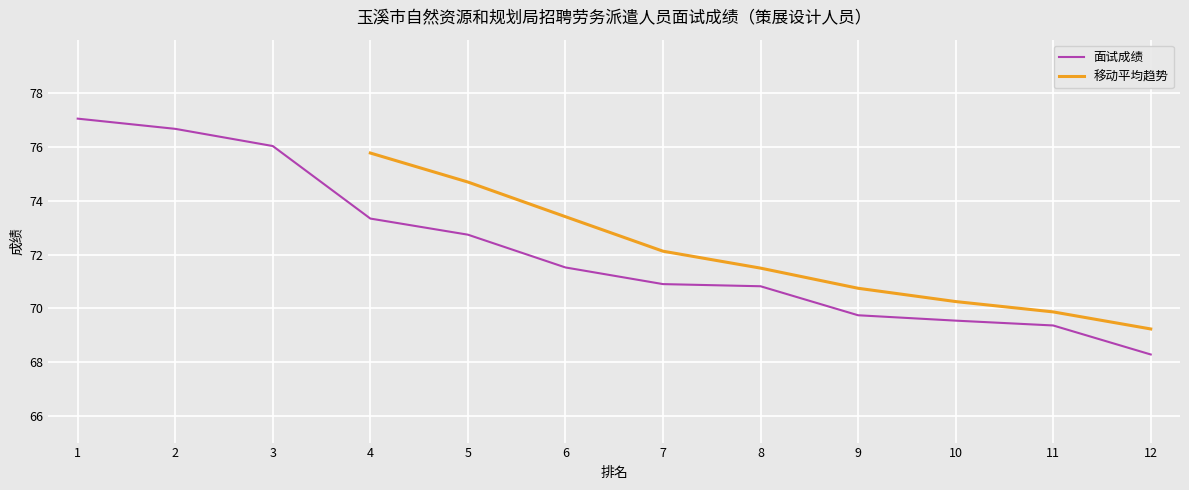

Is it true that 面试成绩 equals 77.1 at 1?

True